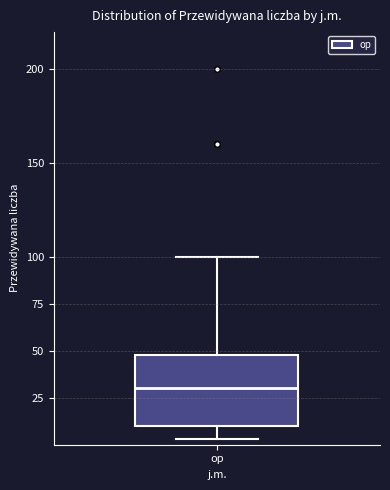

Where does the lower whisker of the box for op end on the y-axis? The values are not printed on the chart, so give them approximately, as read against the axis.

5